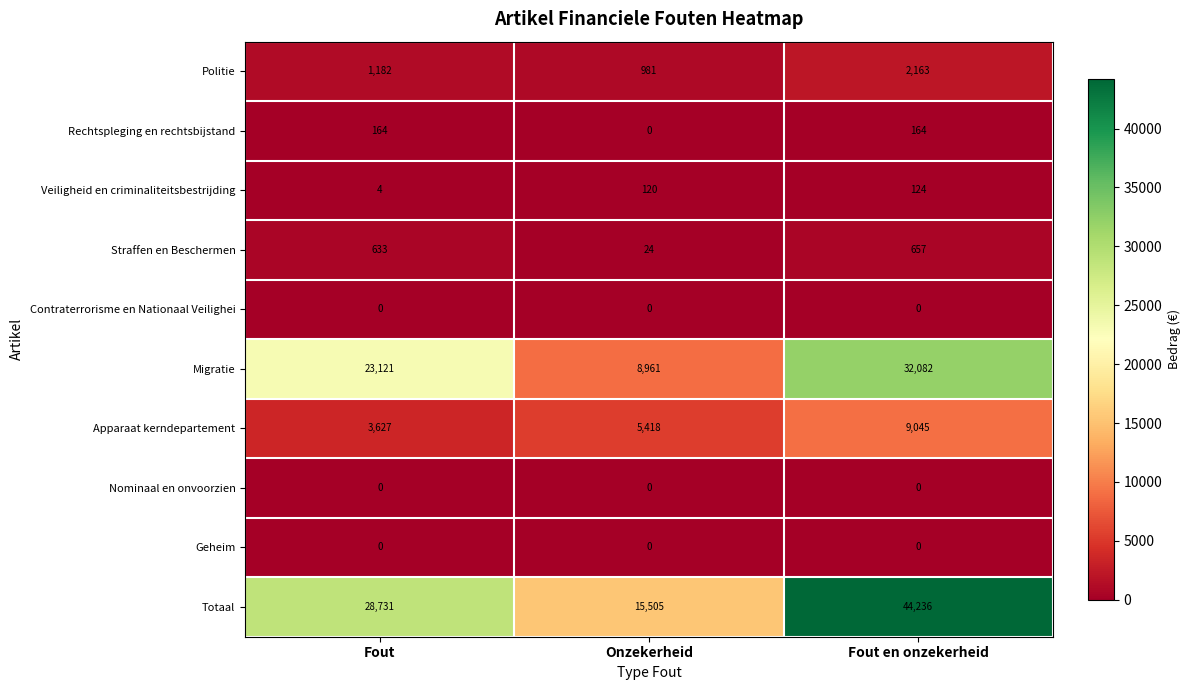

Which series has the largest total across all categories?

Totaal